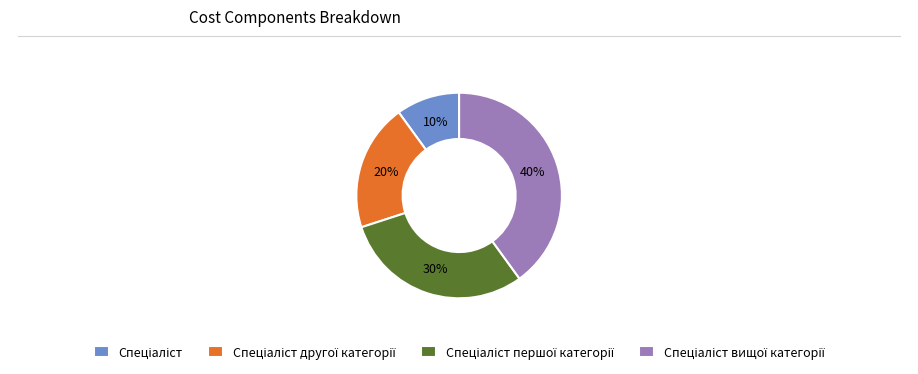

Is there any slice that represents more than half of the pie?

No